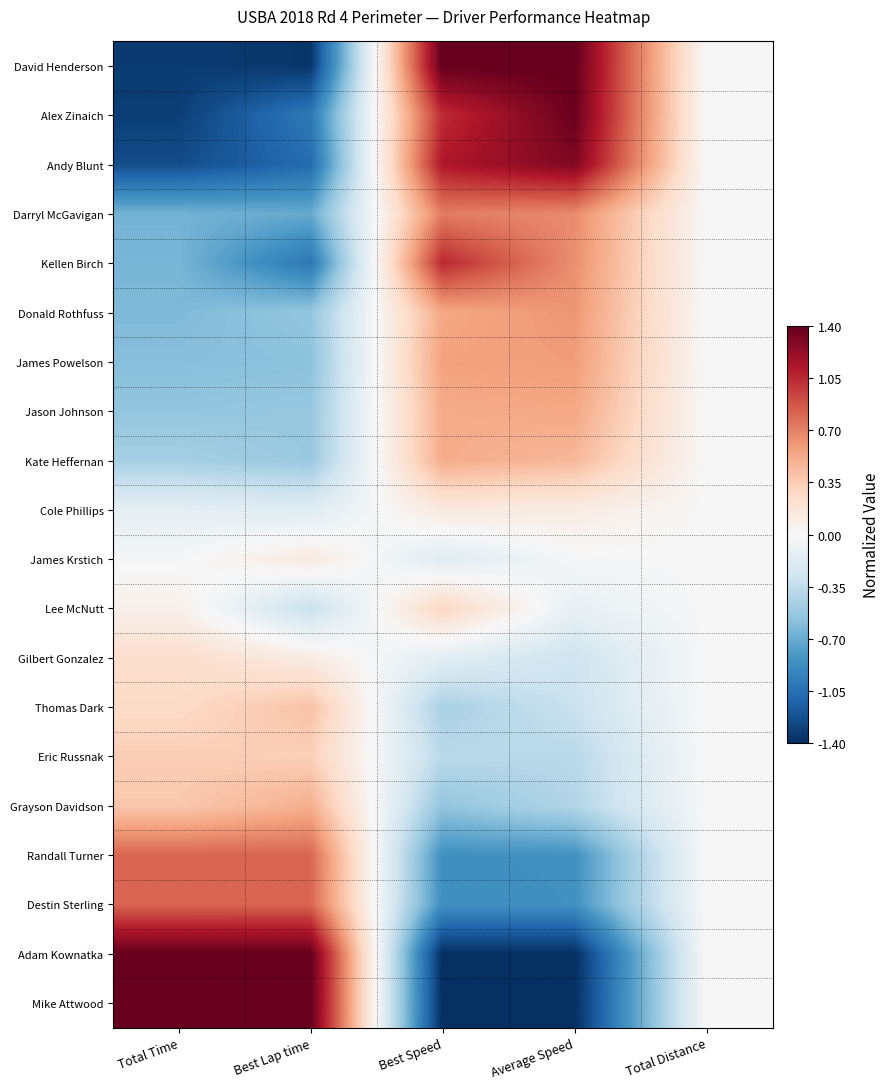

Reading right to left, extract all data points from this chart.

David Henderson: Total Distance=0.0	Average Speed=1.4	Best Speed=1.4	Best Lap time=-1.4	Total Time=-1.3
Alex Zinaich: Total Distance=0.0	Average Speed=1.4	Best Speed=1.0	Best Lap time=-1.0	Total Time=-1.3
Andy Blunt: Total Distance=0.0	Average Speed=1.3	Best Speed=1.1	Best Lap time=-1.1	Total Time=-1.2
Darryl McGavigan: Total Distance=0.0	Average Speed=0.7	Best Speed=0.7	Best Lap time=-0.7	Total Time=-0.7
Kellen Birch: Total Distance=0.0	Average Speed=0.6	Best Speed=1.1	Best Lap time=-1.0	Total Time=-0.6
Donald Rothfuss: Total Distance=0.0	Average Speed=0.6	Best Speed=0.5	Best Lap time=-0.5	Total Time=-0.6
James Powelson: Total Distance=0.0	Average Speed=0.6	Best Speed=0.6	Best Lap time=-0.6	Total Time=-0.6
Jason Johnson: Total Distance=0.0	Average Speed=0.5	Best Speed=0.5	Best Lap time=-0.5	Total Time=-0.5
Kate Heffernan: Total Distance=0.0	Average Speed=0.5	Best Speed=0.5	Best Lap time=-0.5	Total Time=-0.5
Cole Phillips: Total Distance=0.0	Average Speed=0.1	Best Speed=0.1	Best Lap time=-0.2	Total Time=-0.1
James Krstich: Total Distance=0.0	Average Speed=-0.0	Best Speed=-0.2	Best Lap time=0.1	Total Time=-0.0
Lee McNutt: Total Distance=0.0	Average Speed=-0.1	Best Speed=0.3	Best Lap time=-0.3	Total Time=0.1
Gilbert Gonzalez: Total Distance=0.0	Average Speed=-0.3	Best Speed=-0.1	Best Lap time=0.1	Total Time=0.2
Thomas Dark: Total Distance=0.0	Average Speed=-0.3	Best Speed=-0.5	Best Lap time=0.4	Total Time=0.3
Eric Russnak: Total Distance=0.0	Average Speed=-0.4	Best Speed=-0.4	Best Lap time=0.3	Total Time=0.3
Grayson Davidson: Total Distance=0.0	Average Speed=-0.4	Best Speed=-0.6	Best Lap time=0.5	Total Time=0.4
Randall Turner: Total Distance=0.0	Average Speed=-0.8	Best Speed=-0.9	Best Lap time=0.8	Total Time=0.8
Destin Sterling: Total Distance=0.0	Average Speed=-0.9	Best Speed=-0.9	Best Lap time=0.8	Total Time=0.8
Adam Kownatka: Total Distance=0.0	Average Speed=-1.4	Best Speed=-1.4	Best Lap time=1.4	Total Time=1.4
Mike Attwood: Total Distance=0.0	Average Speed=-1.4	Best Speed=-1.4	Best Lap time=1.4	Total Time=1.4